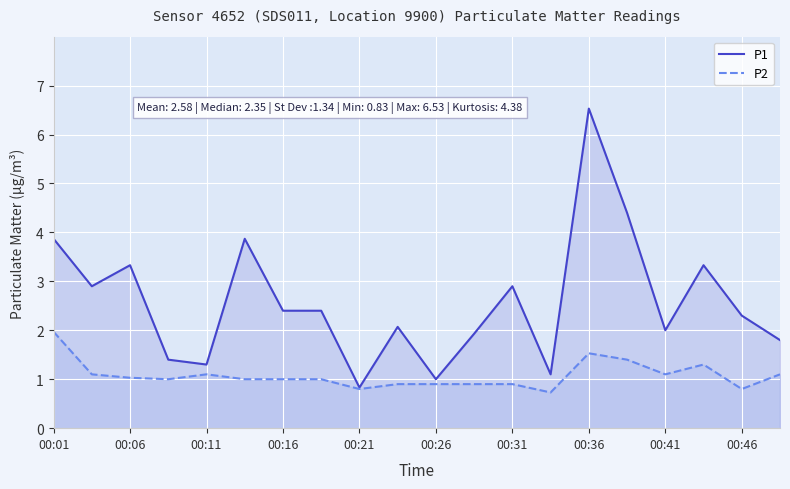

What is the average value of the P2 series?

1.1